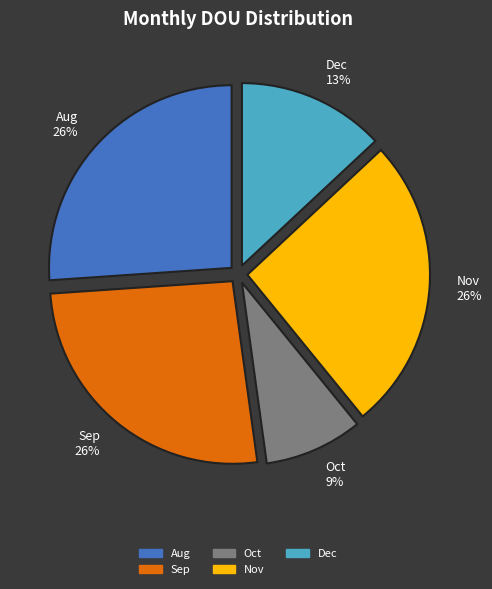

Is there a majority slice in this chart?

No